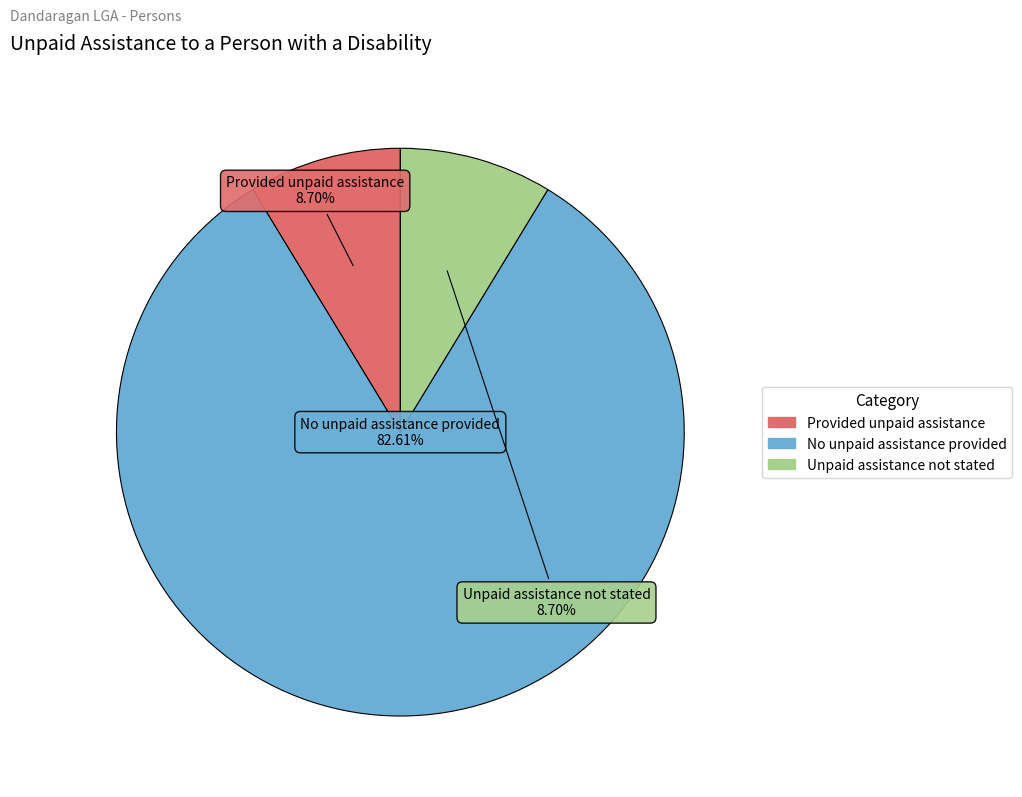

Is there a majority slice in this chart?

Yes